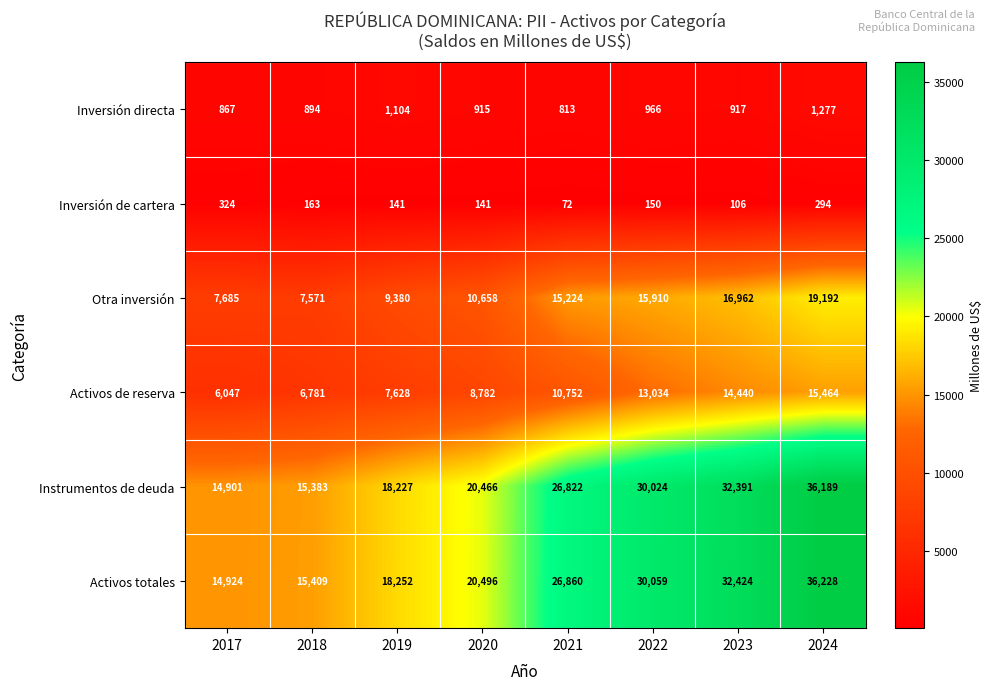

At 2019, list the series in order from largest to smallest.

Activos totales, Instrumentos de deuda, Otra inversión, Activos de reserva, Inversión directa, Inversión de cartera